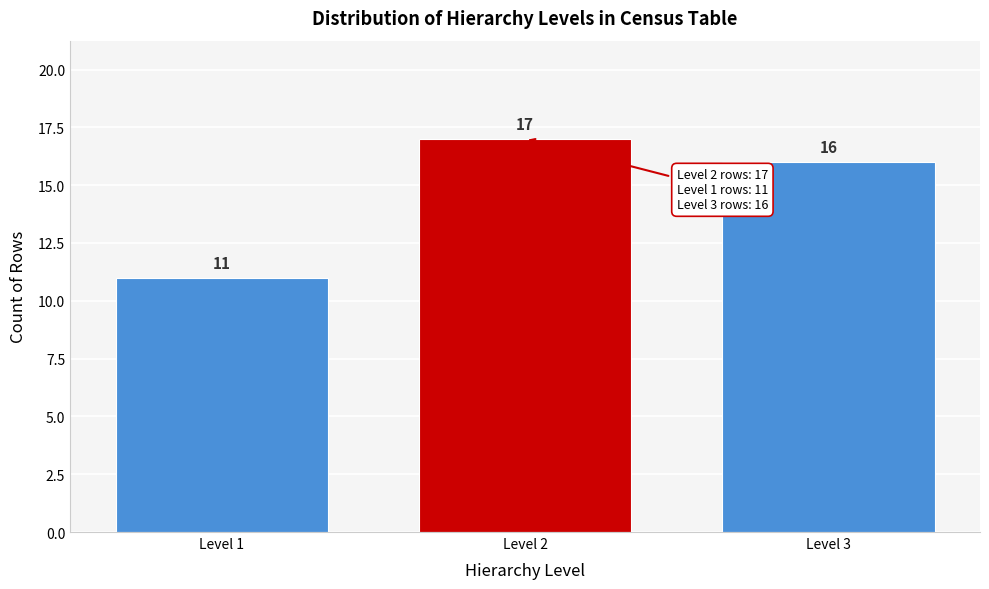

How tall is the bar that spans 0.5 to 1.5 on the x-axis?

11